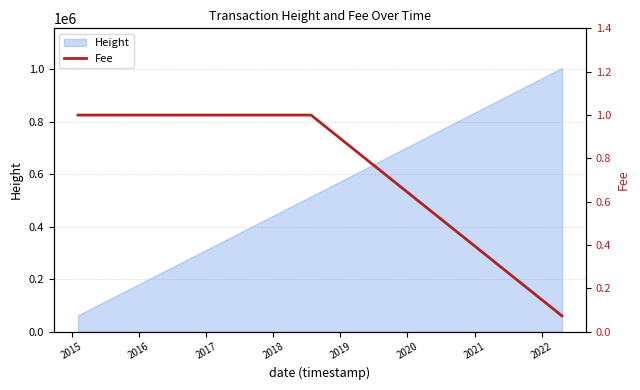

What is the value of the 6th point from the left?

0.1